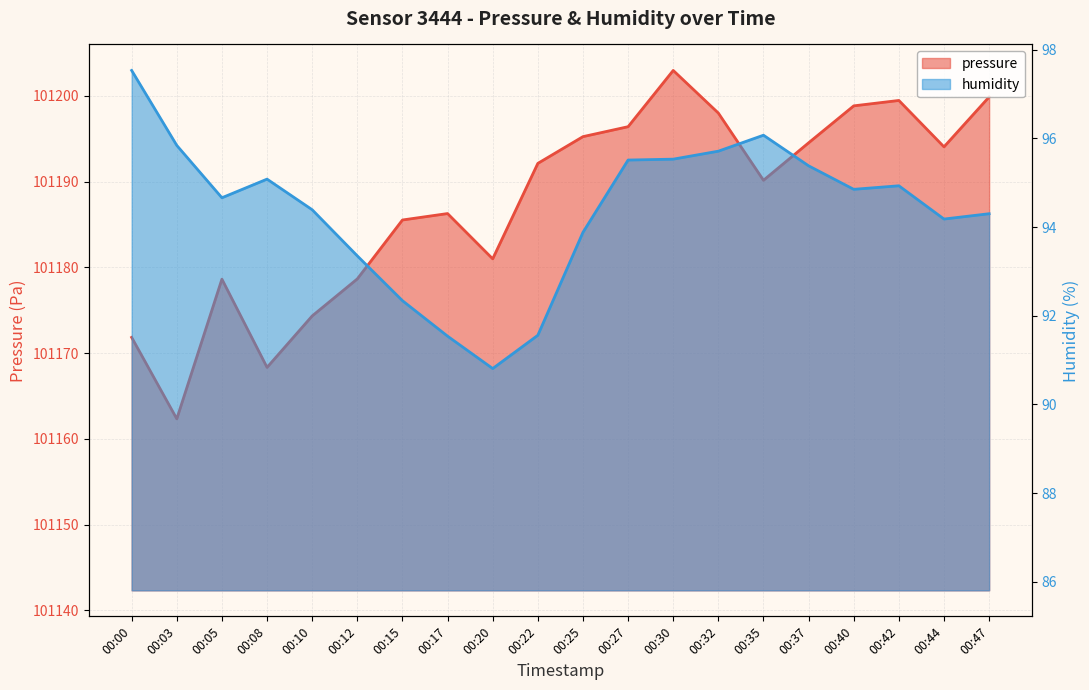

At which category does pressure reach its first local peak?

00:05